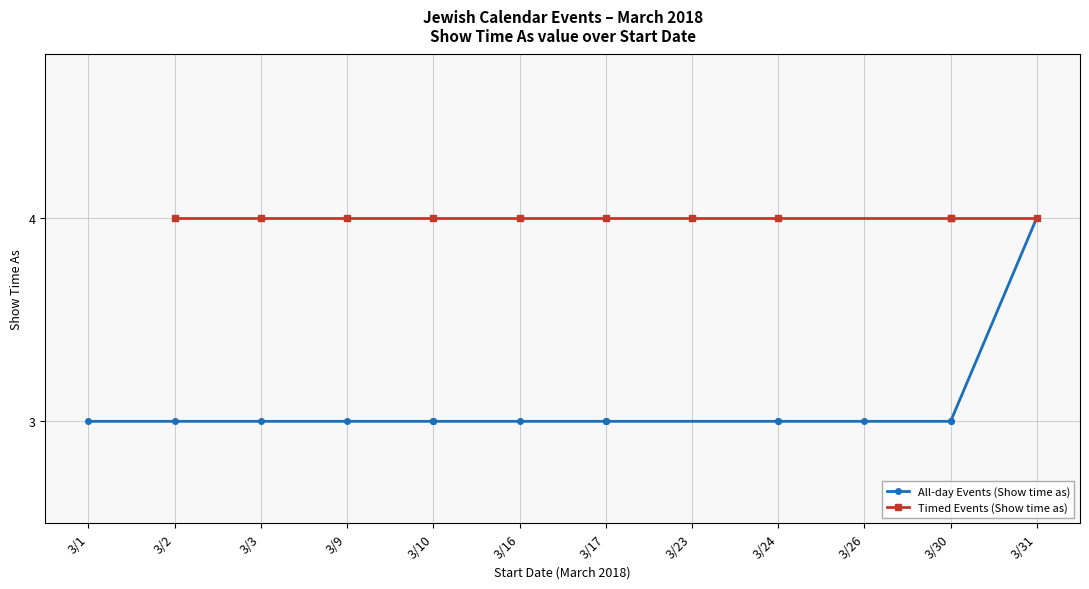

Is this an area chart (filled region under the line)?

No